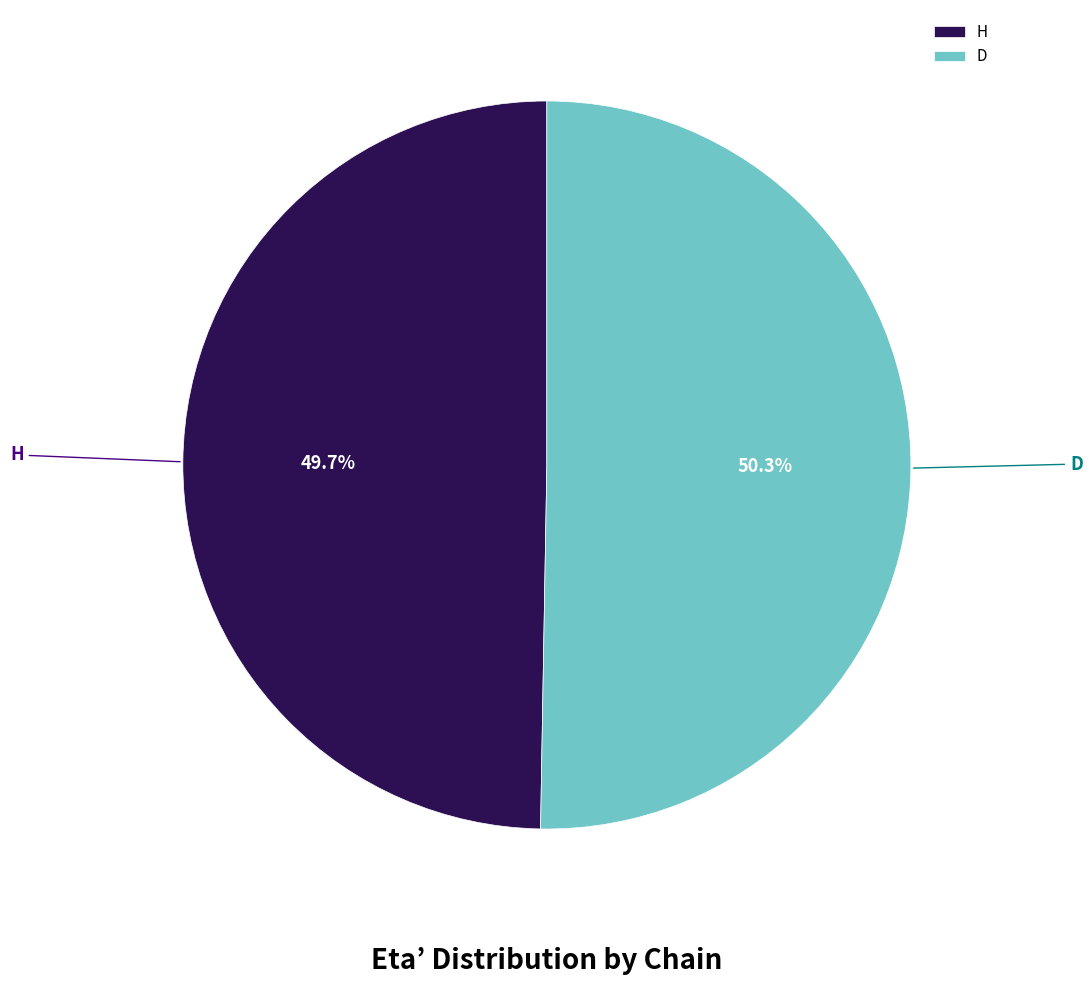

How many segments does this pie chart have?

2